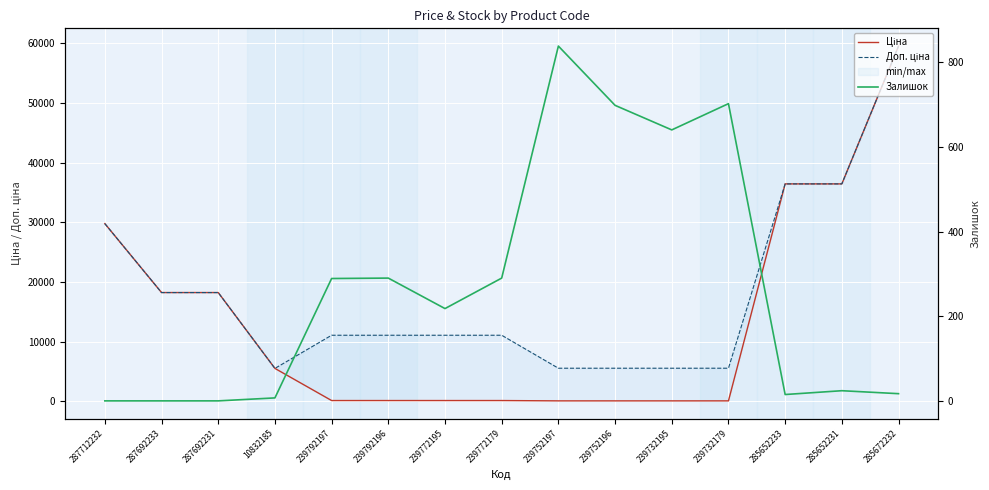

What is the label of the 8th point from the left?

239772179